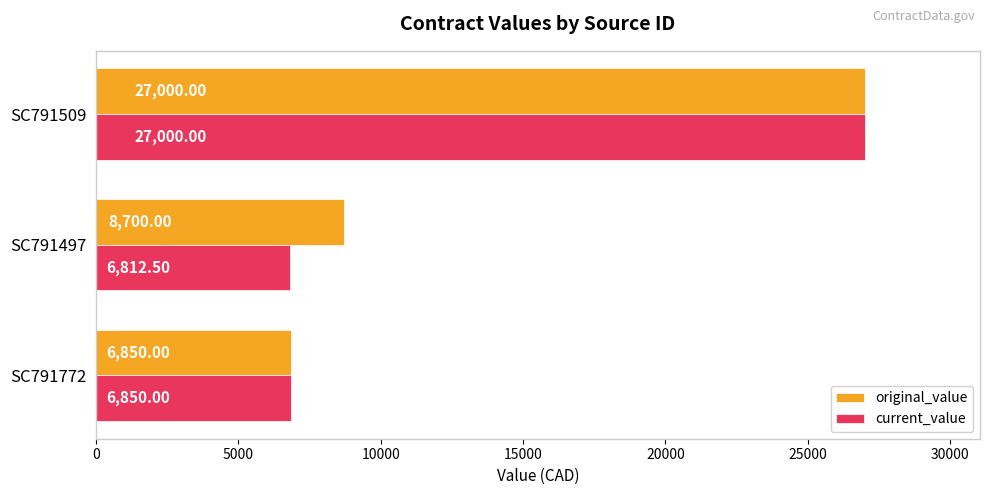

Where is original_value nearest to the value 16925?

SC791497